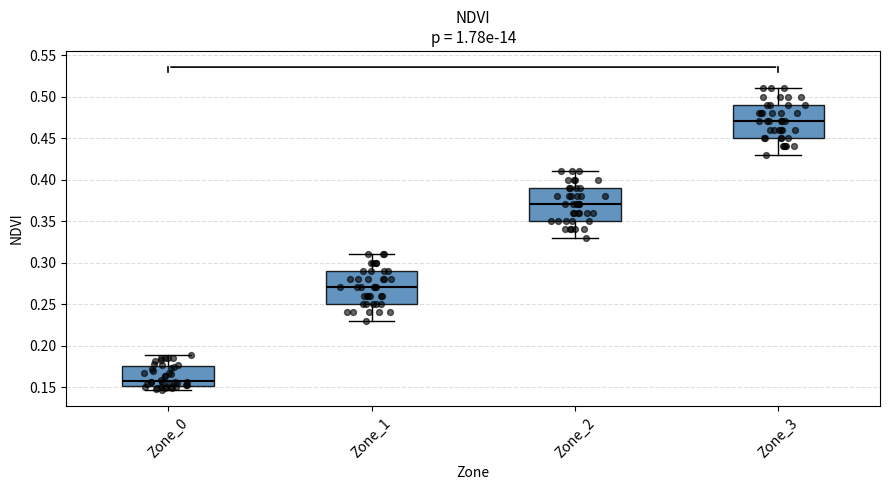

Where does the lower whisker of the box for Zone_1 end on the y-axis? The values are not printed on the chart, so give them approximately, as read against the axis.

0.230